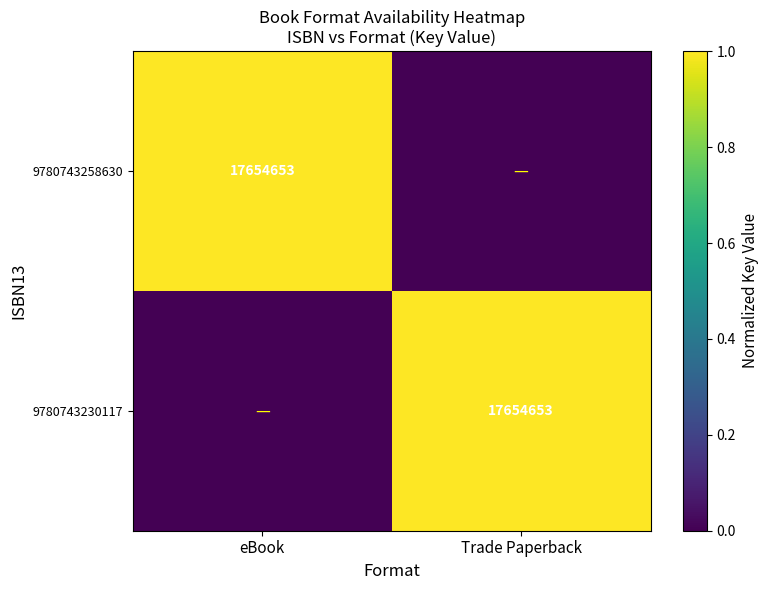

True or false: 9780743230117 has a value of 17654653 at Trade Paperback.

True